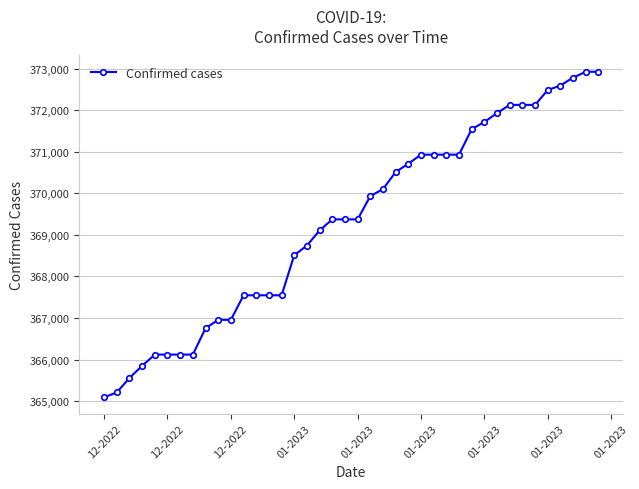

What is the smallest value displayed?

365094